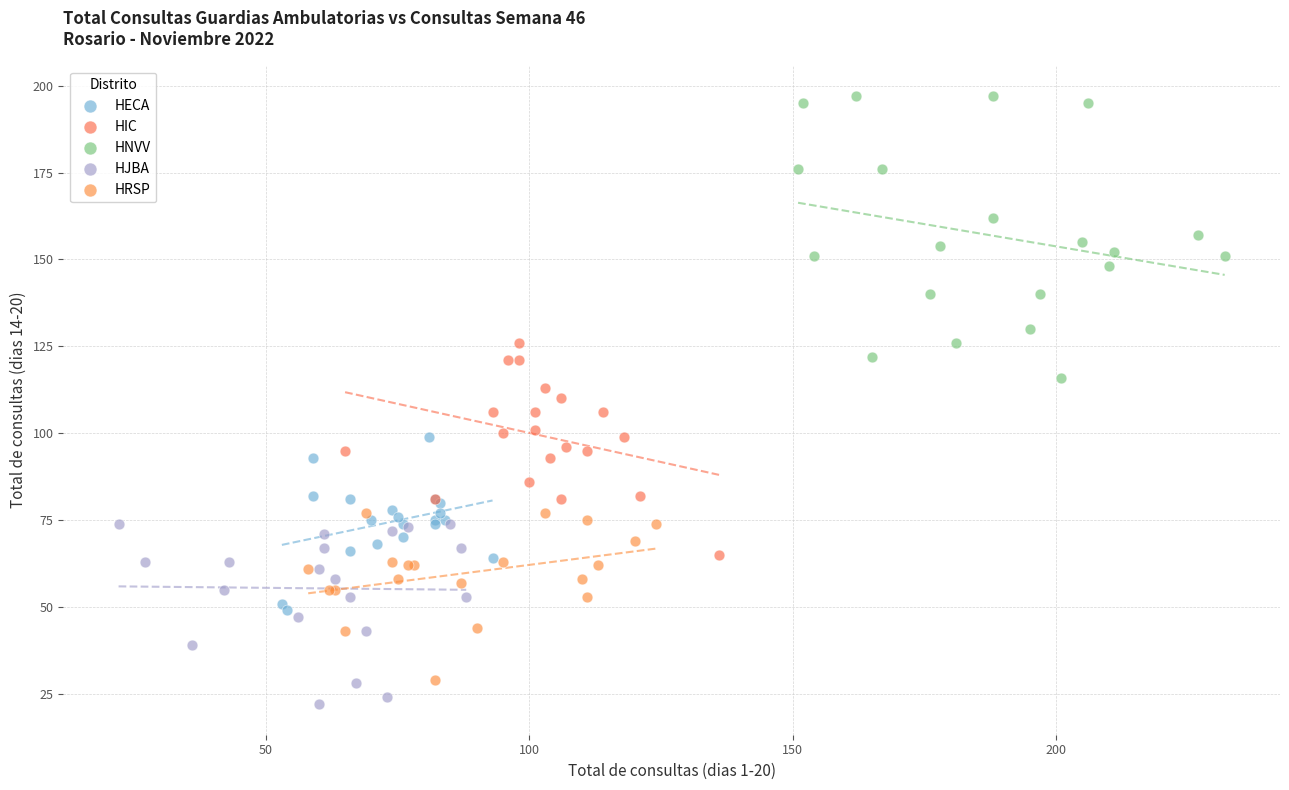

Which series has the largest Y range (max minus min)?

HNVV